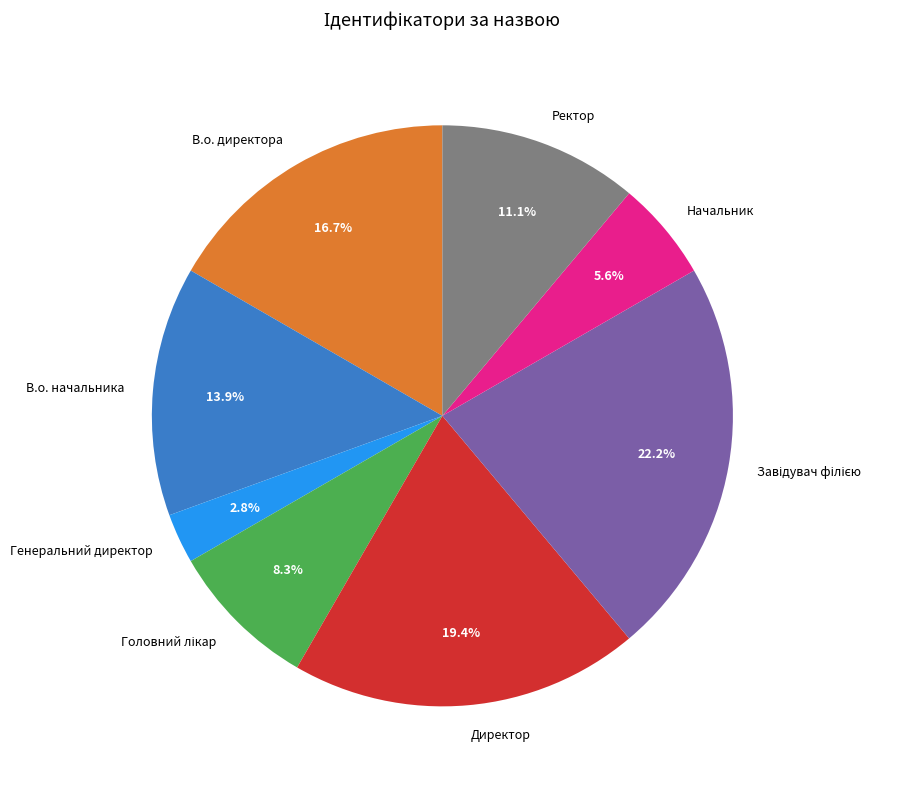

Does Директор represent more than half of the total?

No